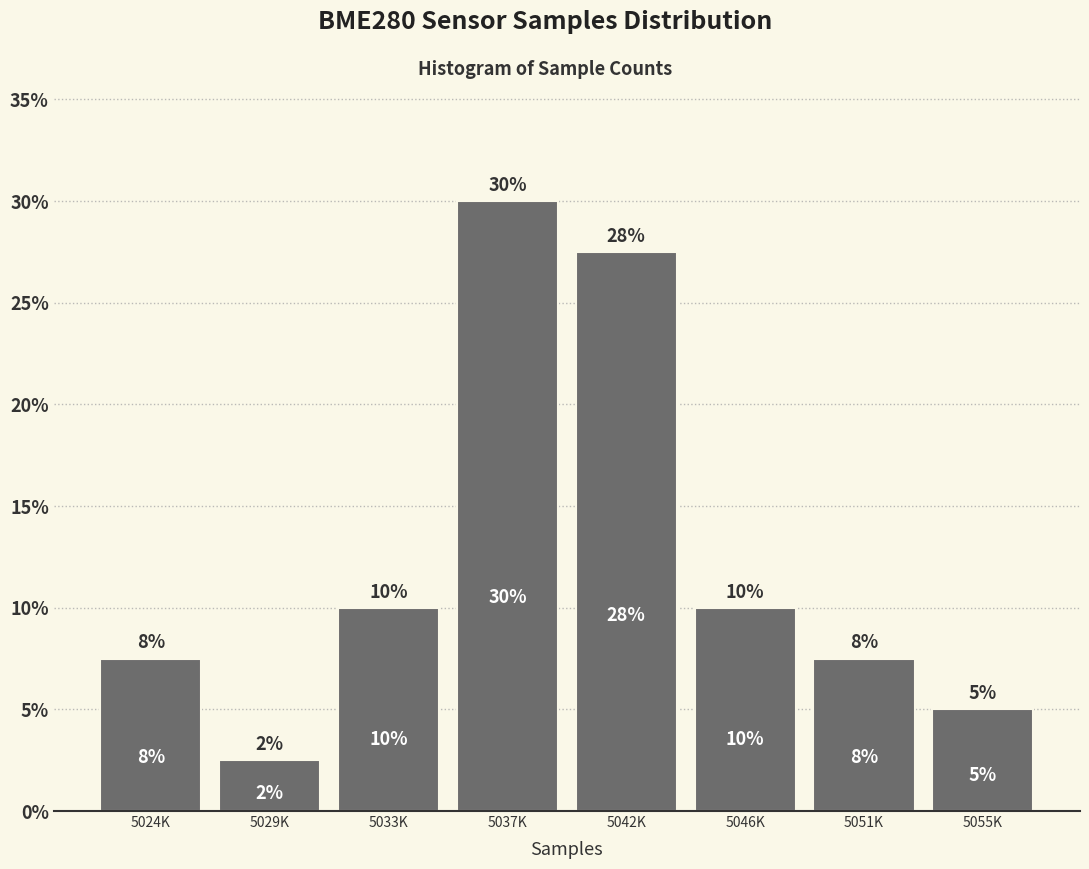

What is the smallest value displayed?

2.5